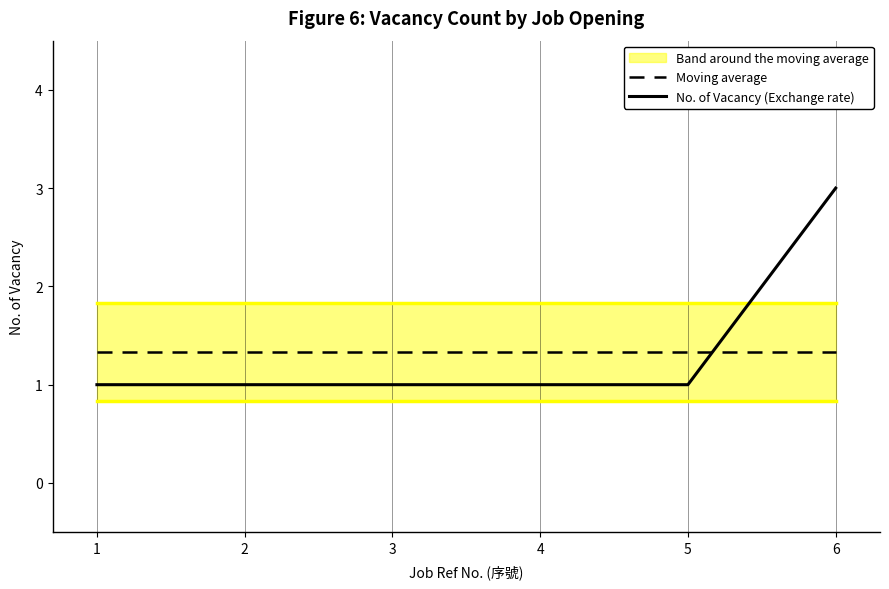

Read the No. of Vacancy (Exchange rate) value at 5.

1.0